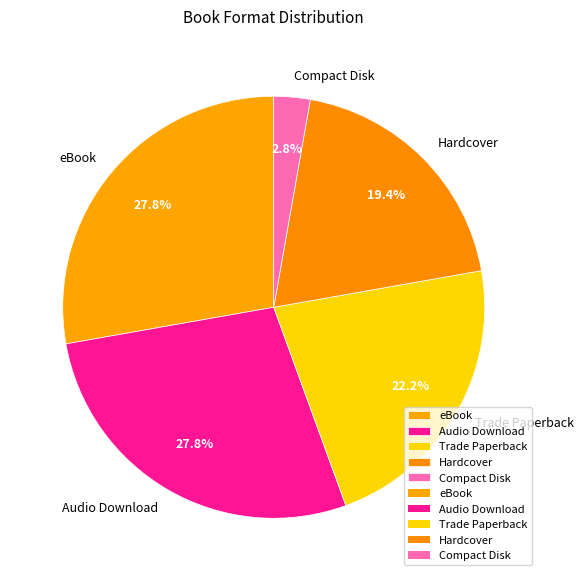

To the nearest percent, what portion does Hardcover represent?

19%